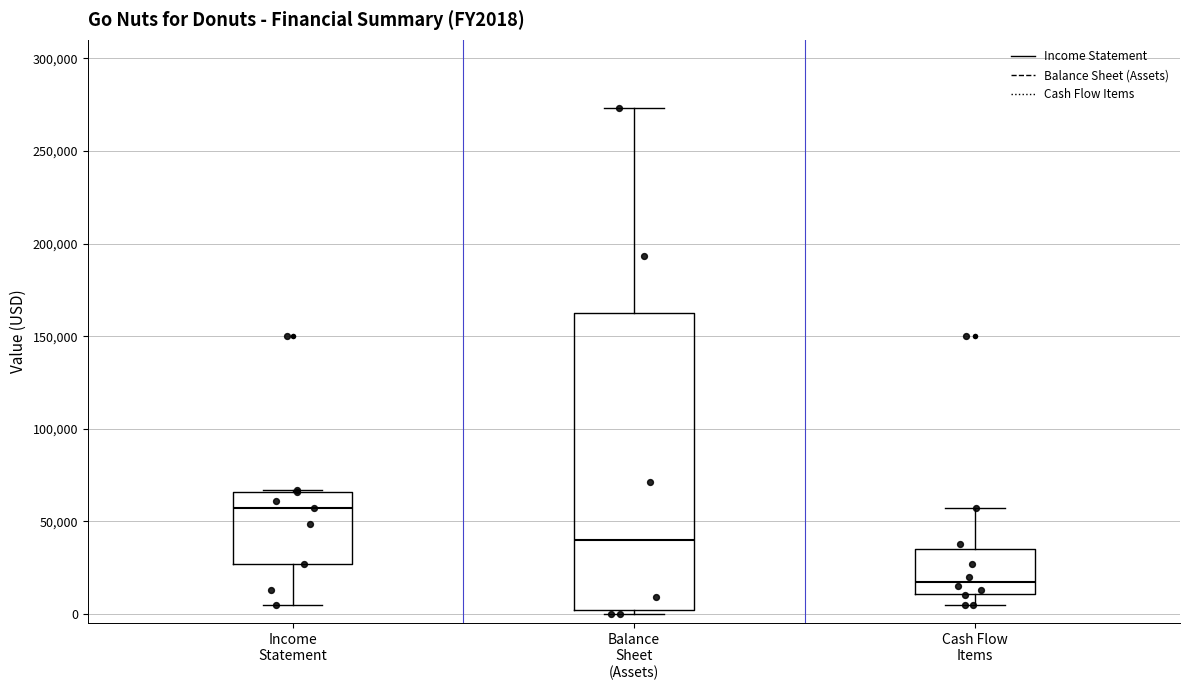

Which box is the tallest, from its lower edge to its upper edge?

Balance Sheet (Assets)